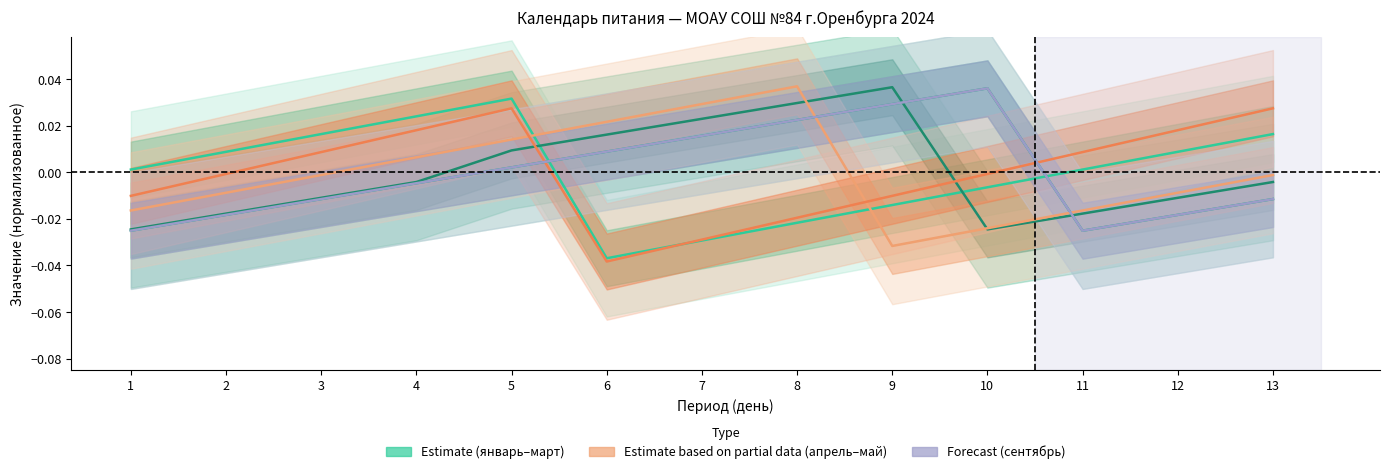

At how many categories does at least one series exceed 0?

13